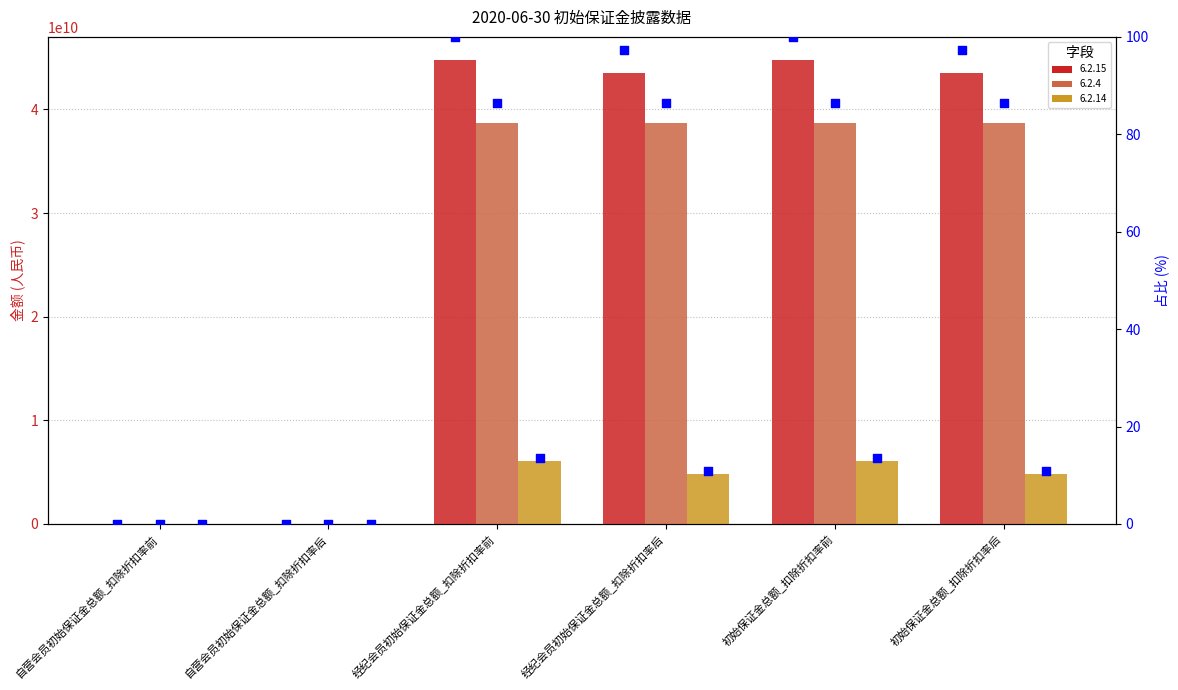

Which has a higher value, 初始保证金总额_扣除折扣率后 or 自营会员初始保证金总额_扣除折扣率后?

初始保证金总额_扣除折扣率后